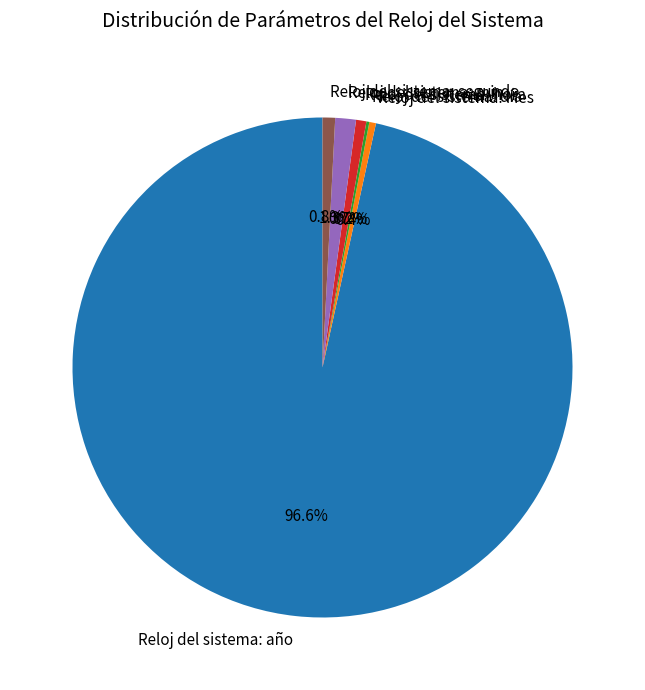

Which category has the biggest portion of the pie?

Reloj del sistema: año